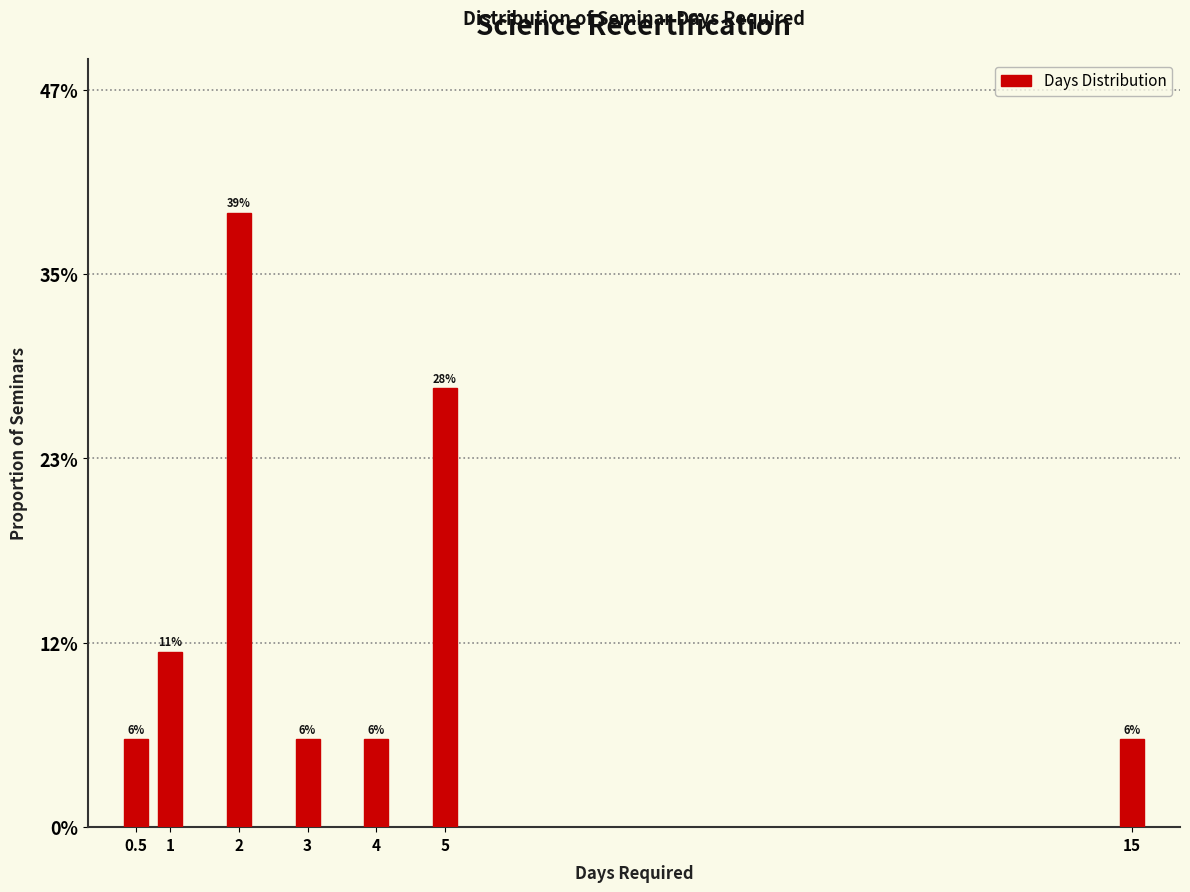

Are the bars horizontal?

No